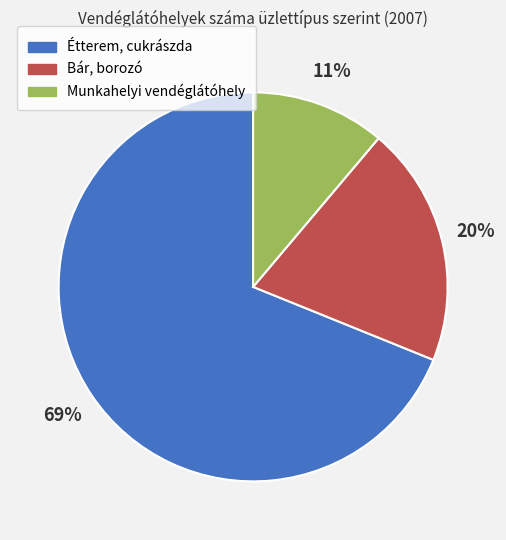

Combined, do Étterem, cukrászda and Munkahelyi vendéglátóhely account for over 50%?

Yes